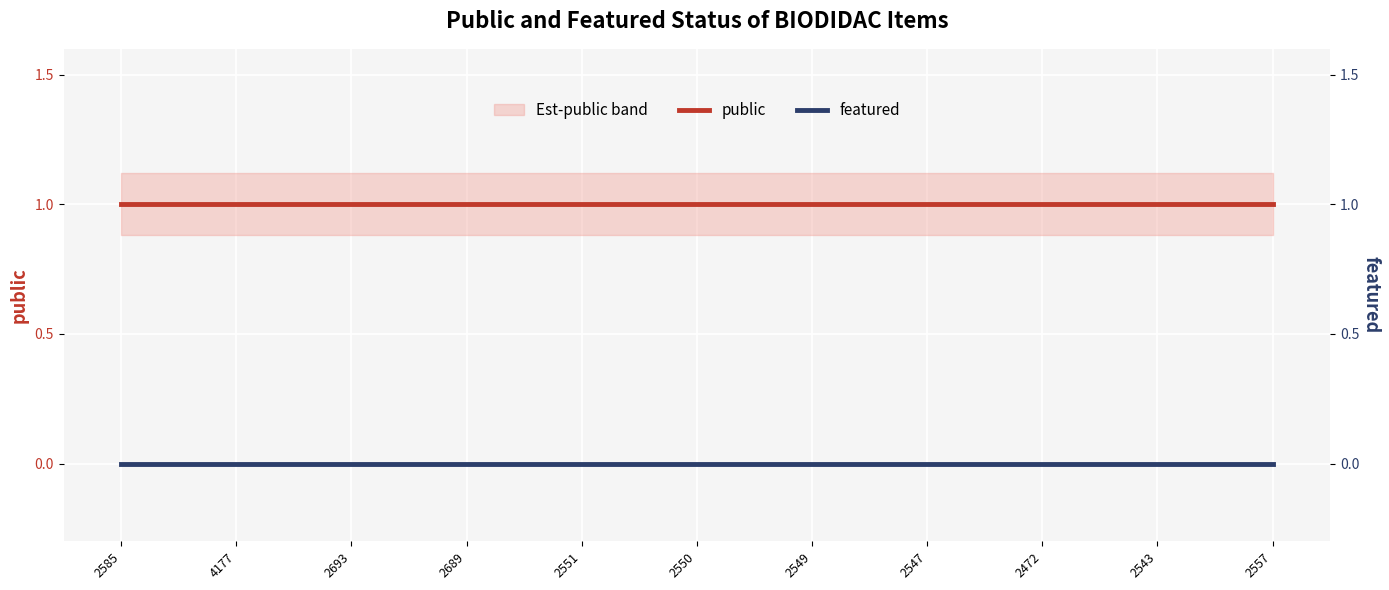

True or false: public has more than 2 interior local peaks.

False